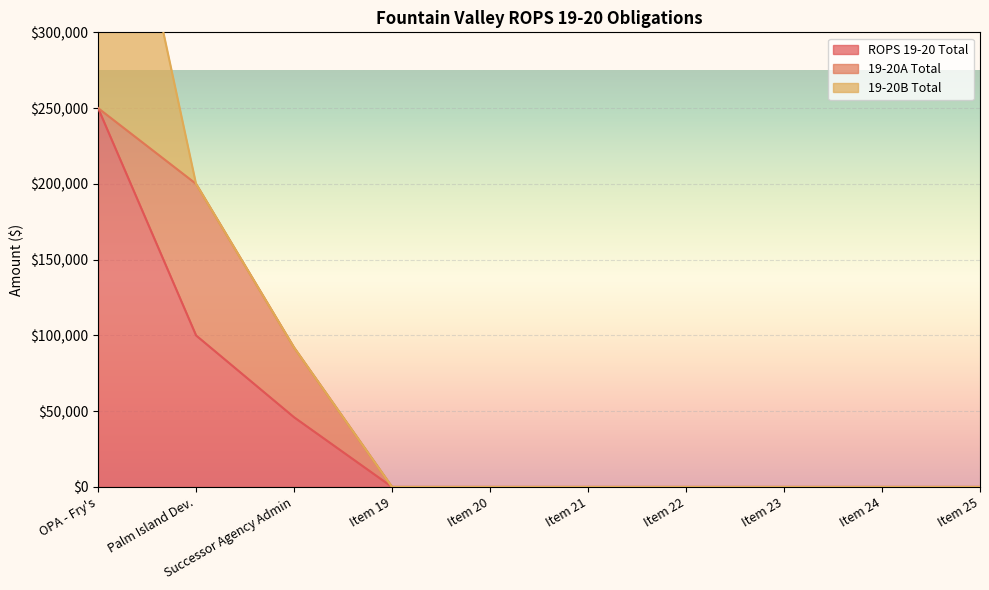

Read the ROPS 19-20 Total value at Palm Island Dev..

100000